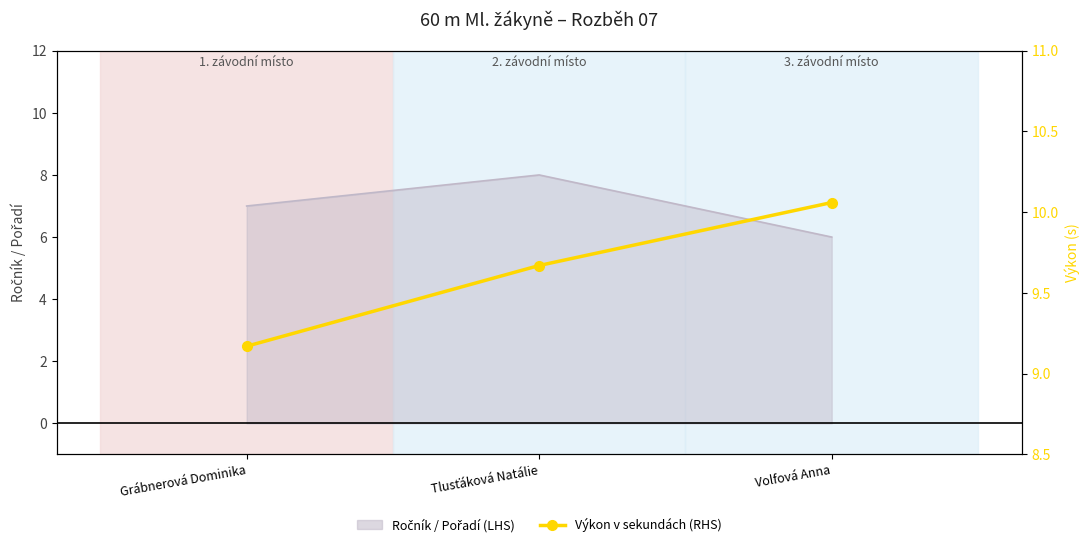

Reading right to left, list all the values displayed in this chart.

Volfová Anna=10.1	Tlusťáková Natálie=9.7	Grábnerová Dominika=9.2